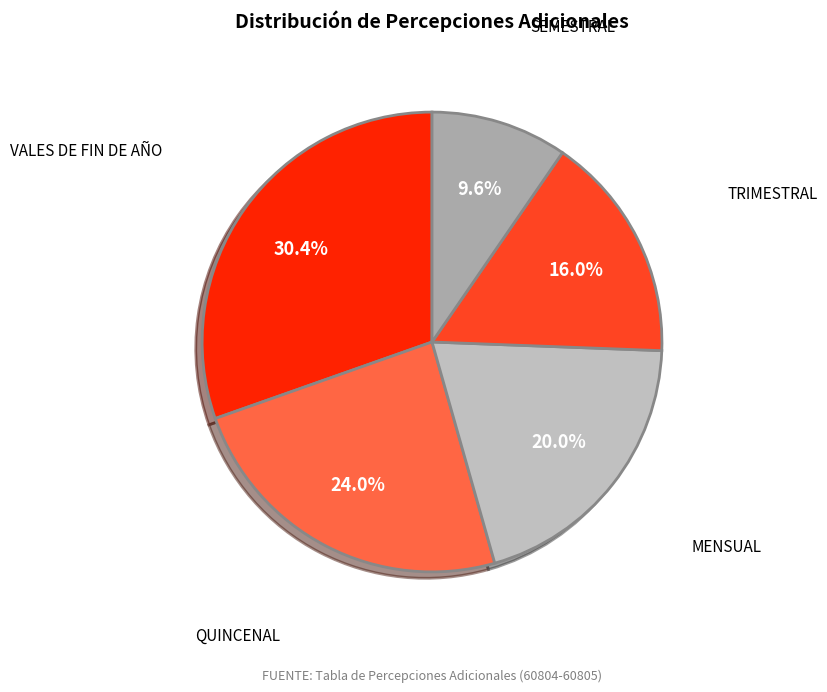

To the nearest percent, what portion does VALES DE FIN DE AÑO represent?

30%